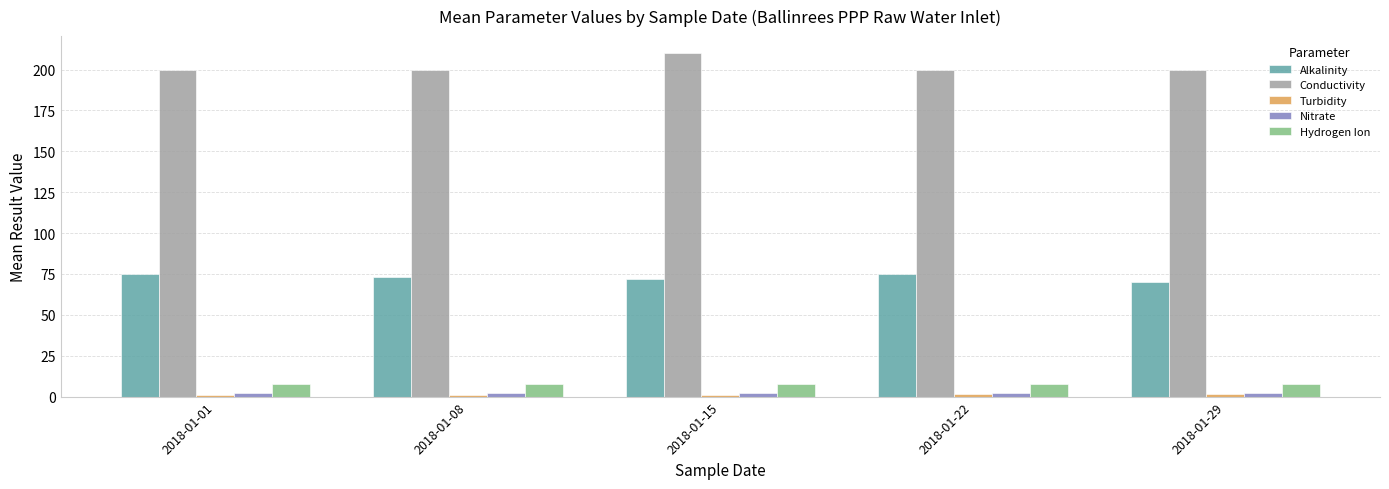

What is the sum of all Hydrogen Ion values?

39.9